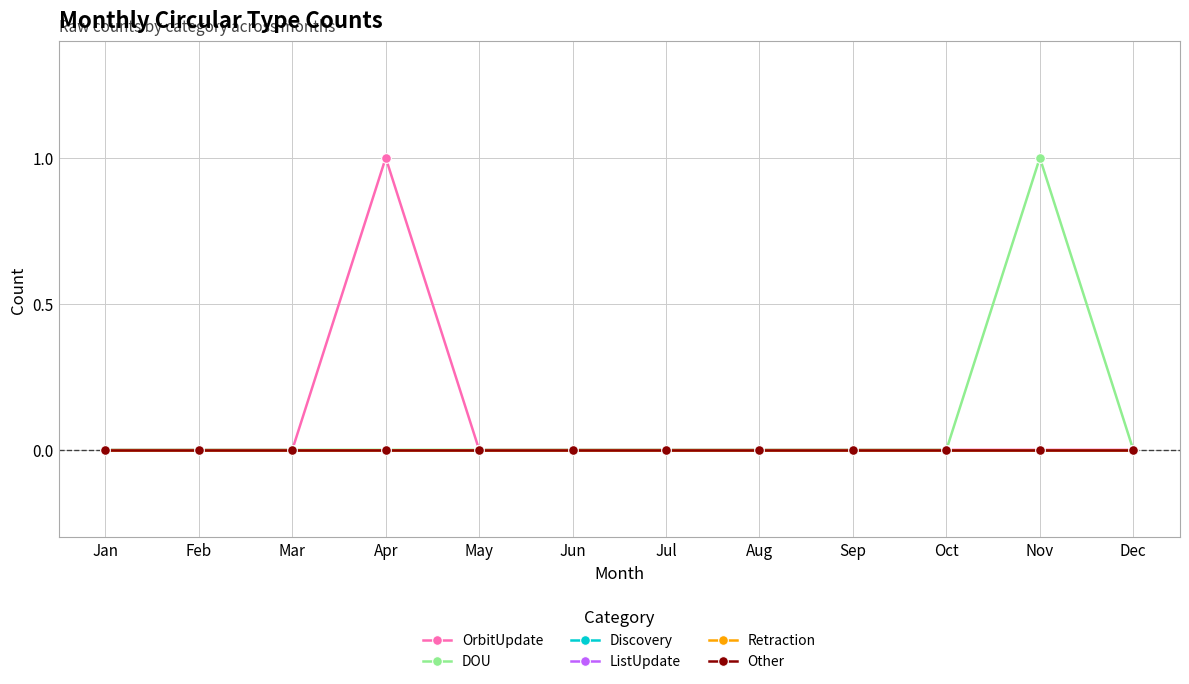

Where is Discovery nearest to the value 0?

Jan